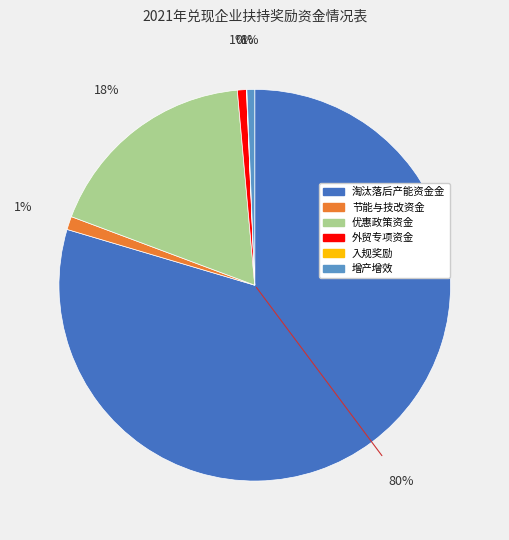

True or false: 增产增效 accounts for 1% of the total.

True